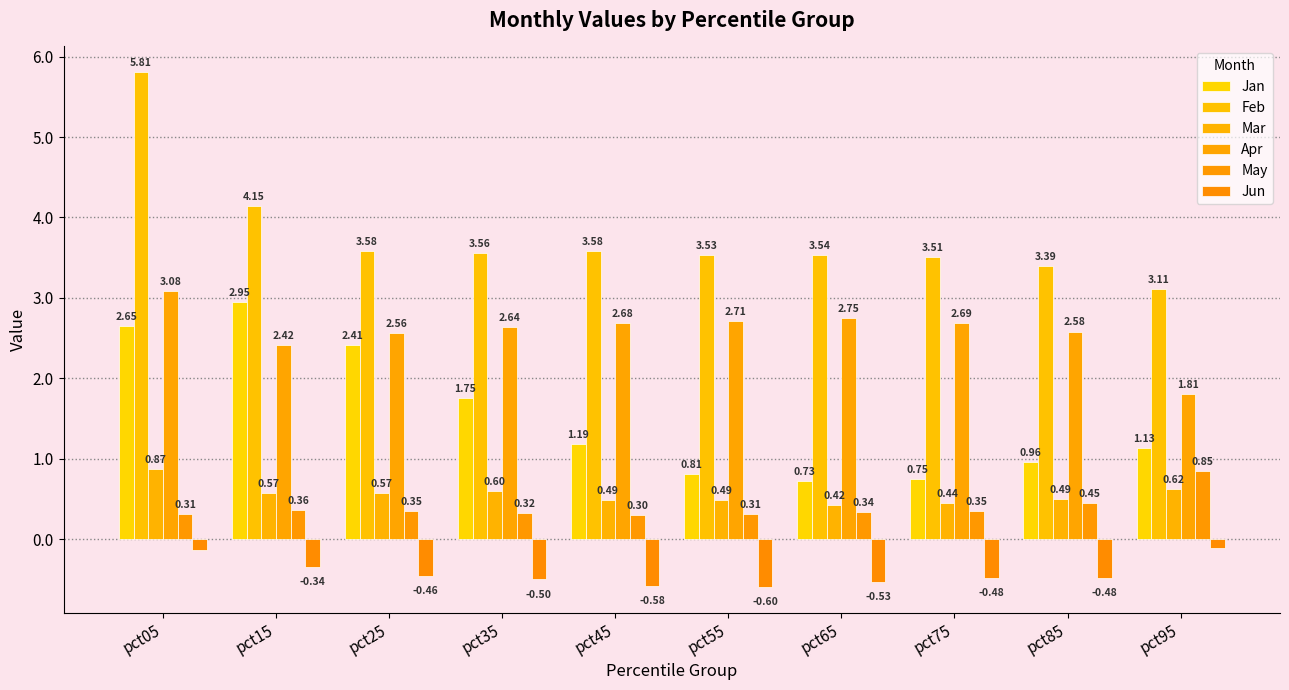

What is the lowest value of the Feb series?

3.1